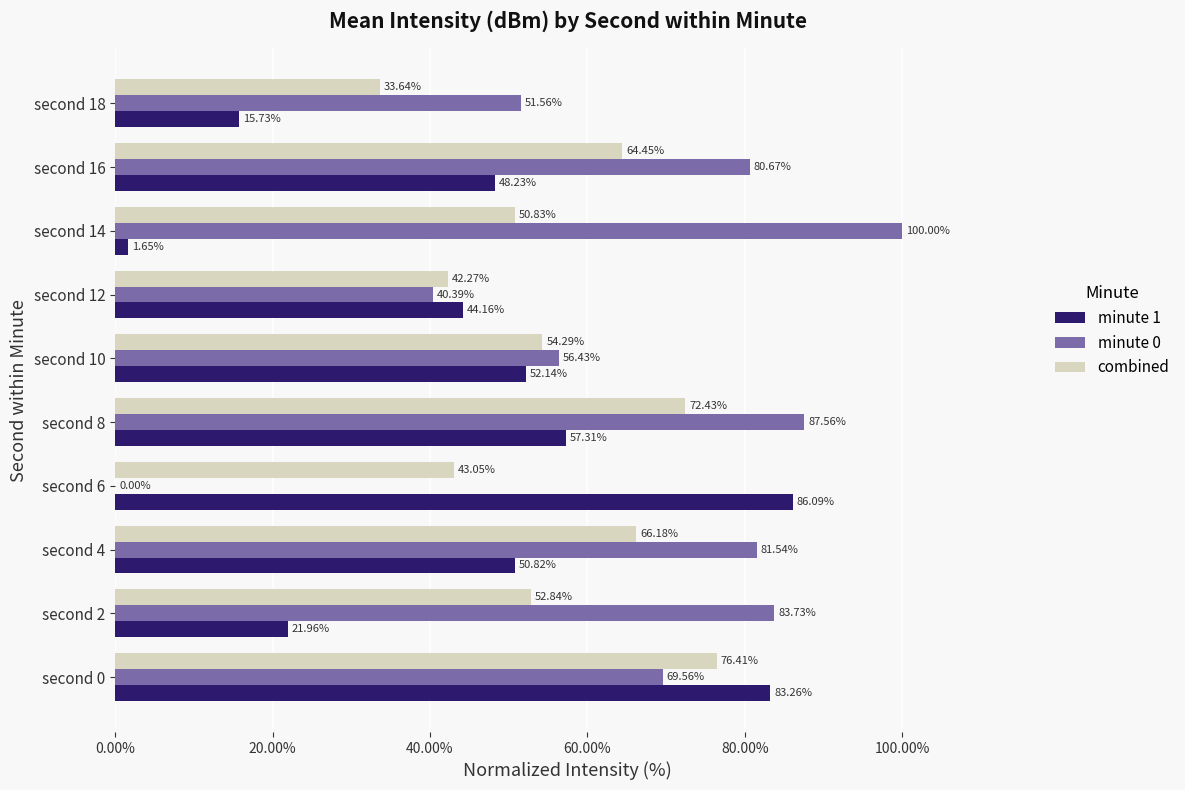

How many categories are shown in the chart?

10